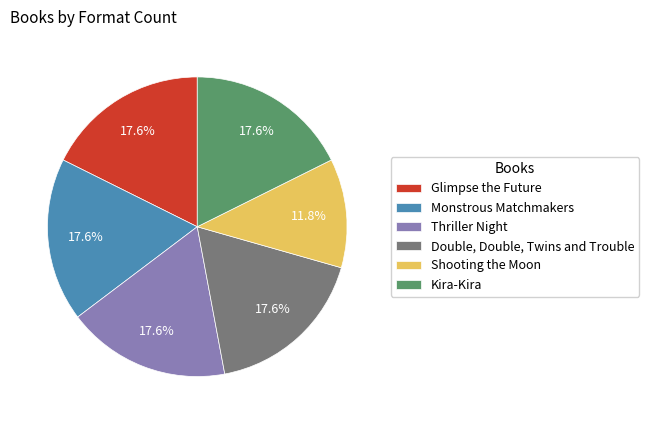

What is the smallest slice in the pie chart?

Shooting the Moon